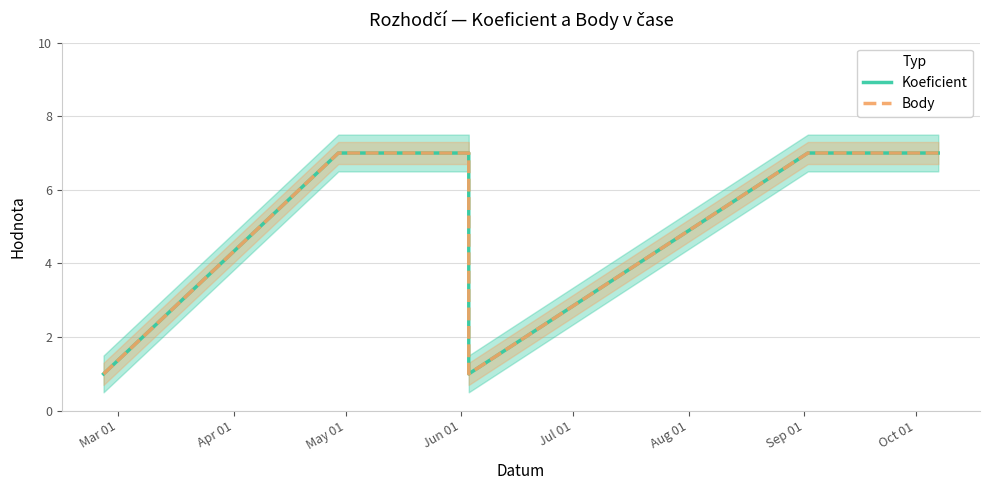

Which series changed the most between May 01 and Jun 01?

Koeficient